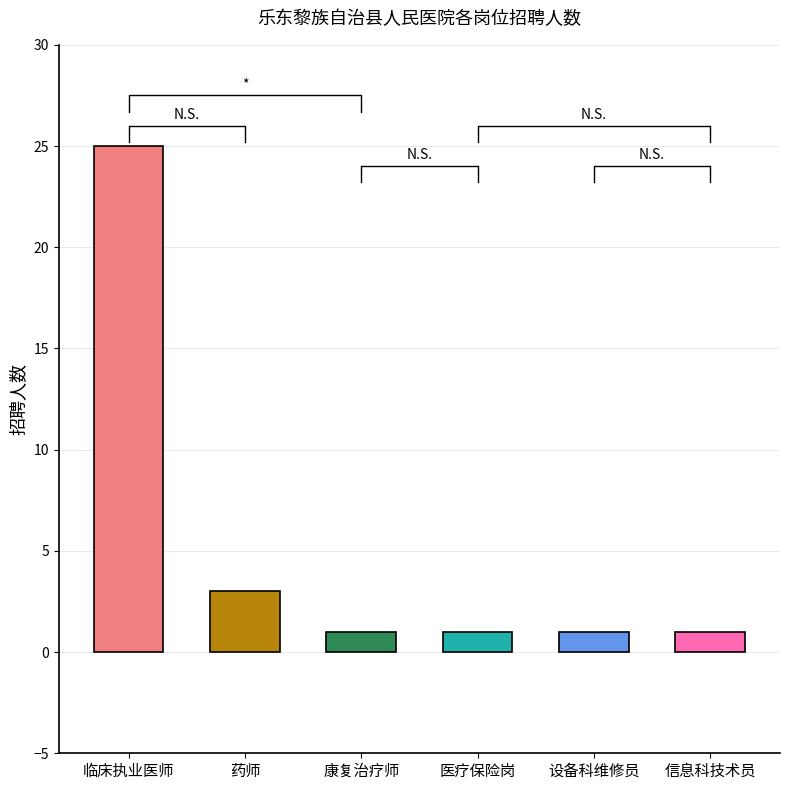

List the labels in order of value, largest first.

临床执业医师, 药师, 康复治疗师, 医疗保险岗, 设备科维修员, 信息科技术员